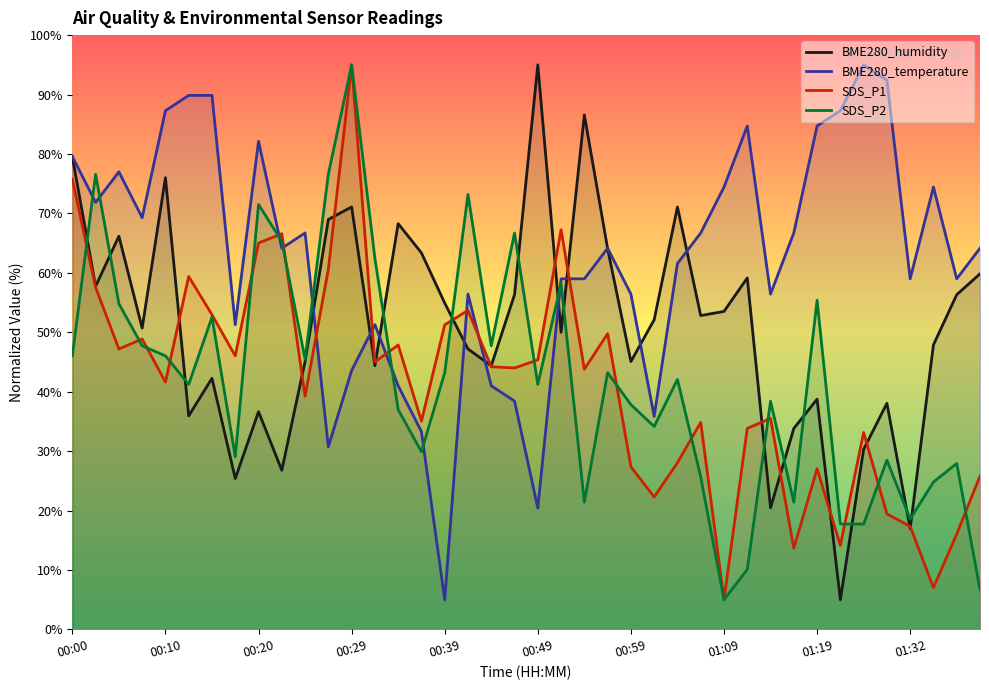

What is the lowest value of the SDS_P2 series?

5.0